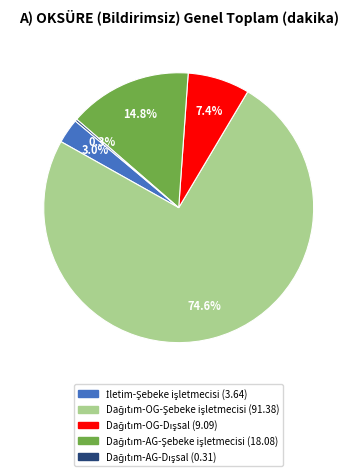

Is there a majority slice in this chart?

Yes